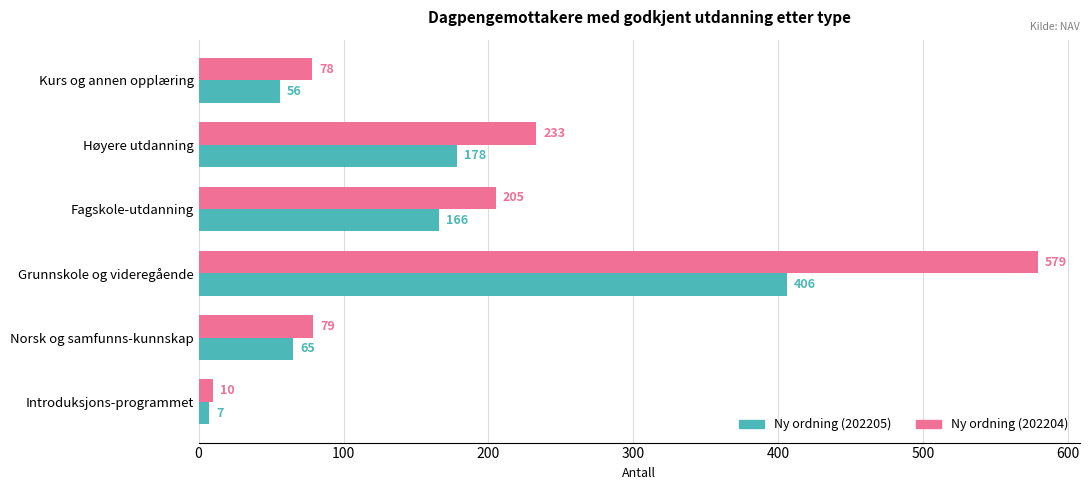

List the series in order of their peak value, highest first.

Ny ordning (202204), Ny ordning (202205)